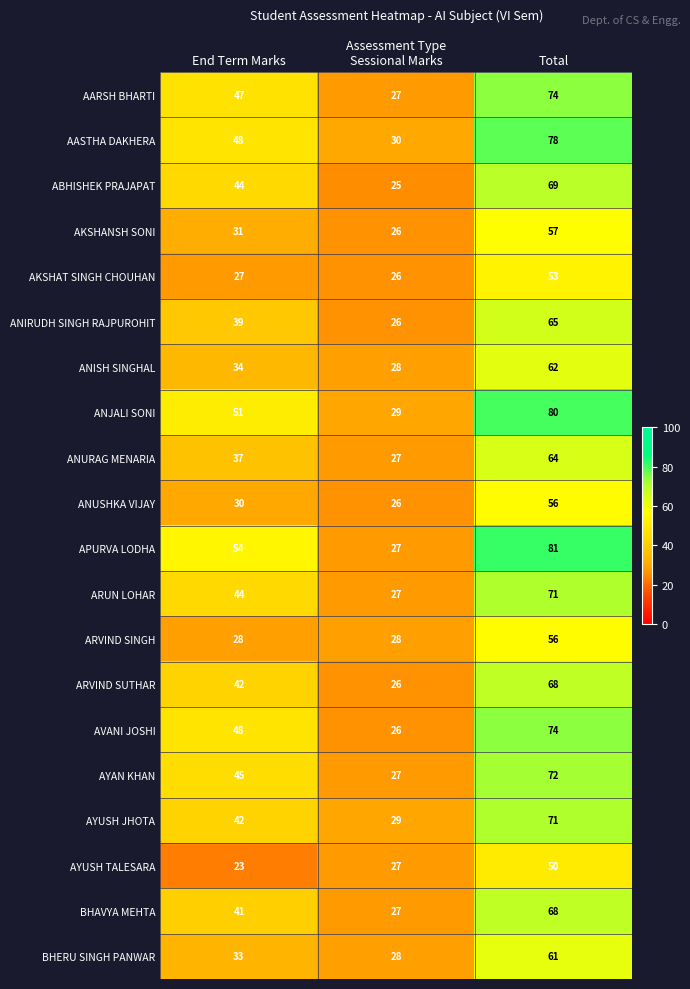

How many ANUSHKA VIJAY values are between 26 and 56?

3